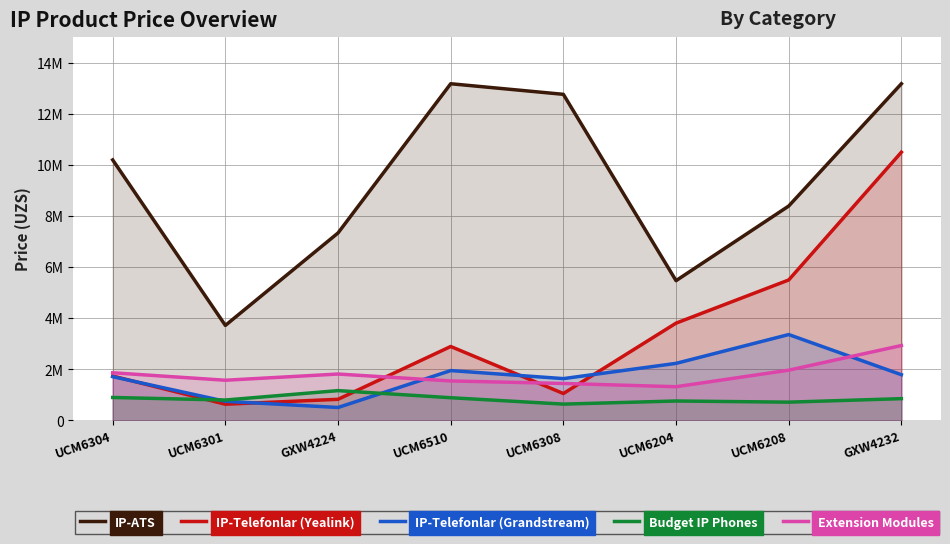

List the labels in order of IP-ATS value, smallest first.

UCM6301, UCM6204, GXW4224, UCM6208, UCM6304, UCM6308, UCM6510, GXW4232